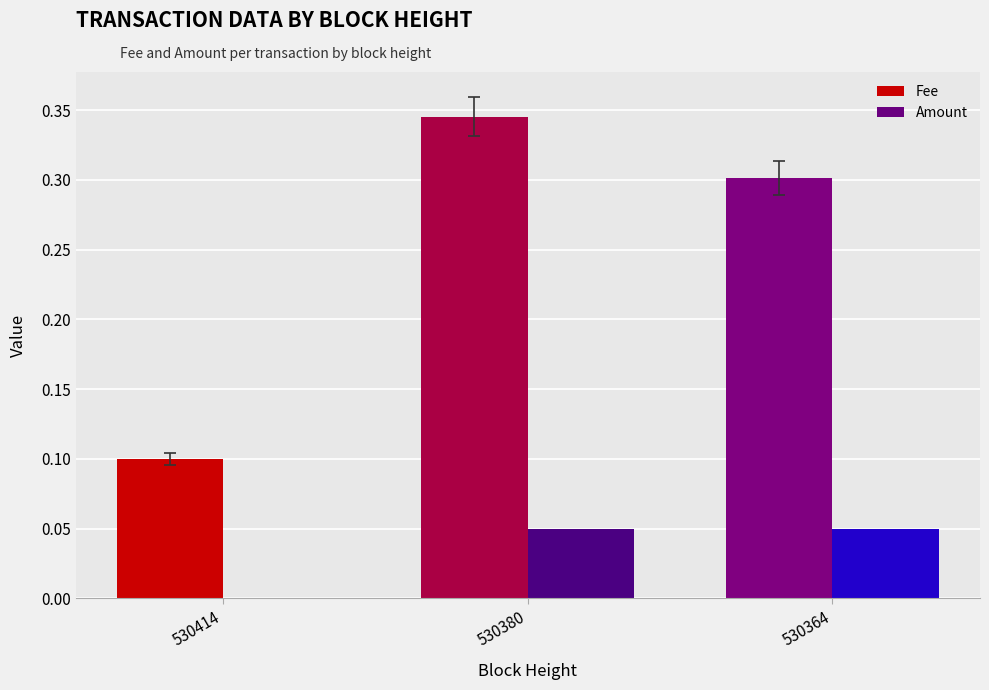

What is the sum of all Fee values?

0.7